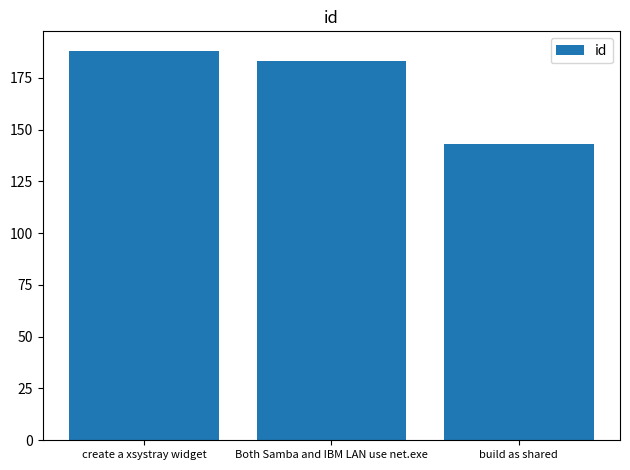

What is the difference between the maximum and minimum values?

45